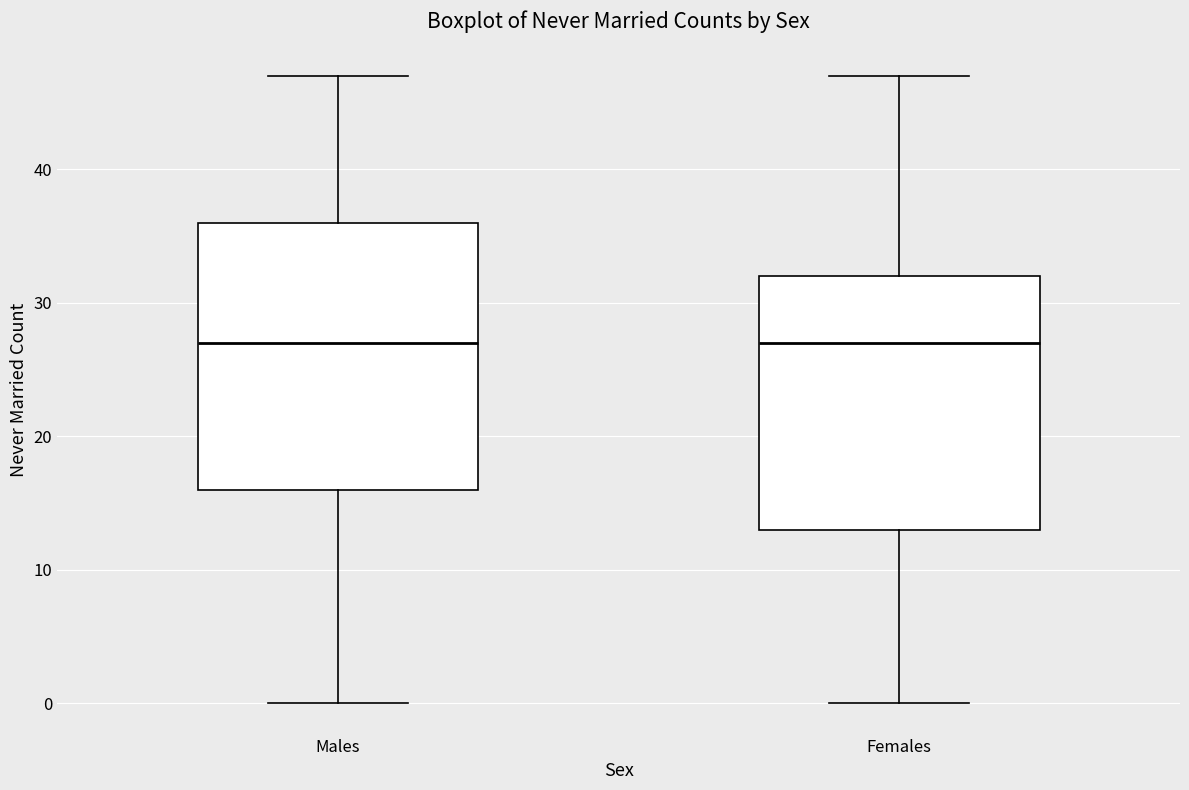

Comparing the boxes themselves (not the whiskers), which one is the tallest?

Males